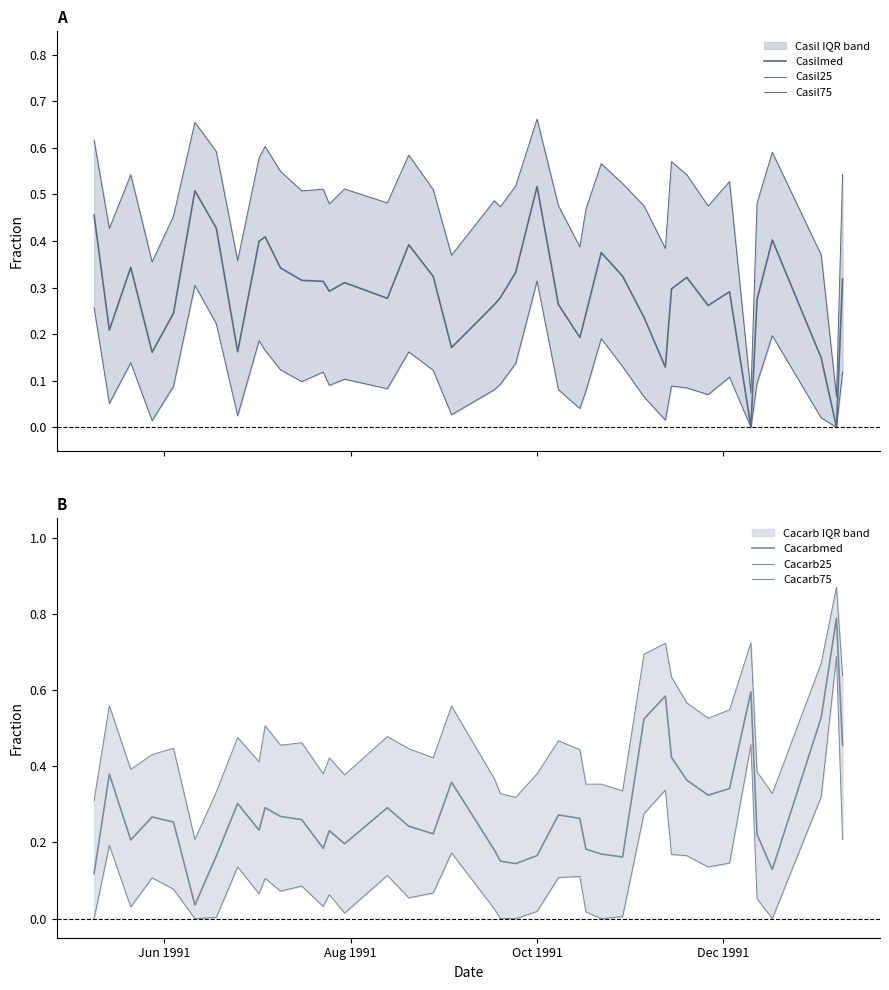

What is the highest value of the Cacarb75 series?

0.9